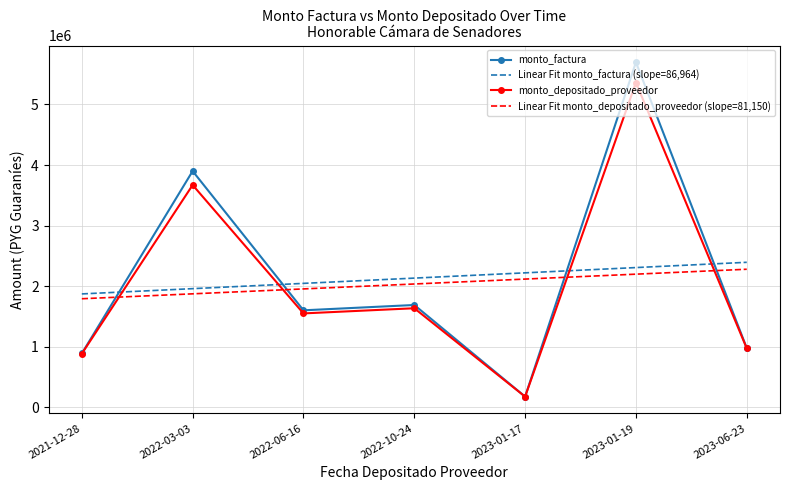

At which category is the sum across all series the highest?

2023-01-19